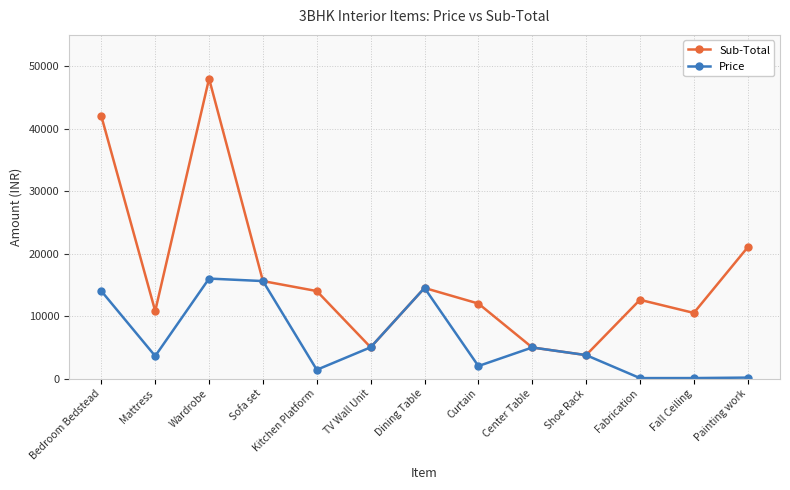

In Sub-Total, how many points are higher than both neighbors (excluding endpoints)?

3